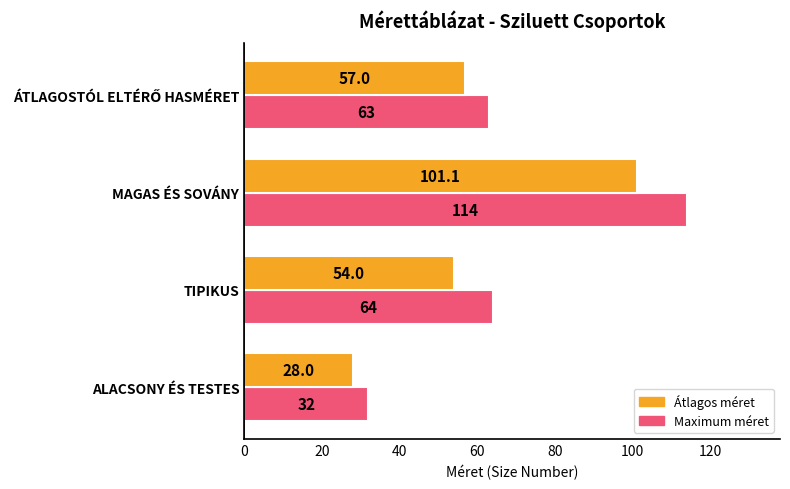

What is the average value of the Átlagos méret series?

60.0